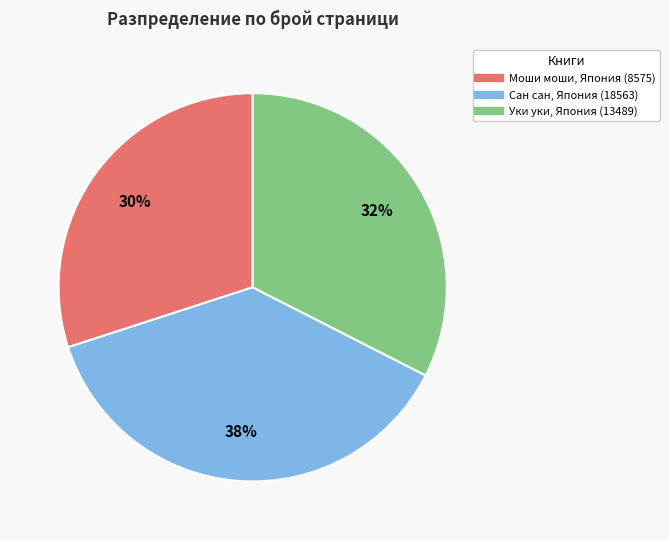

Which slice is the smallest?

Моши моши, Япония (8575)